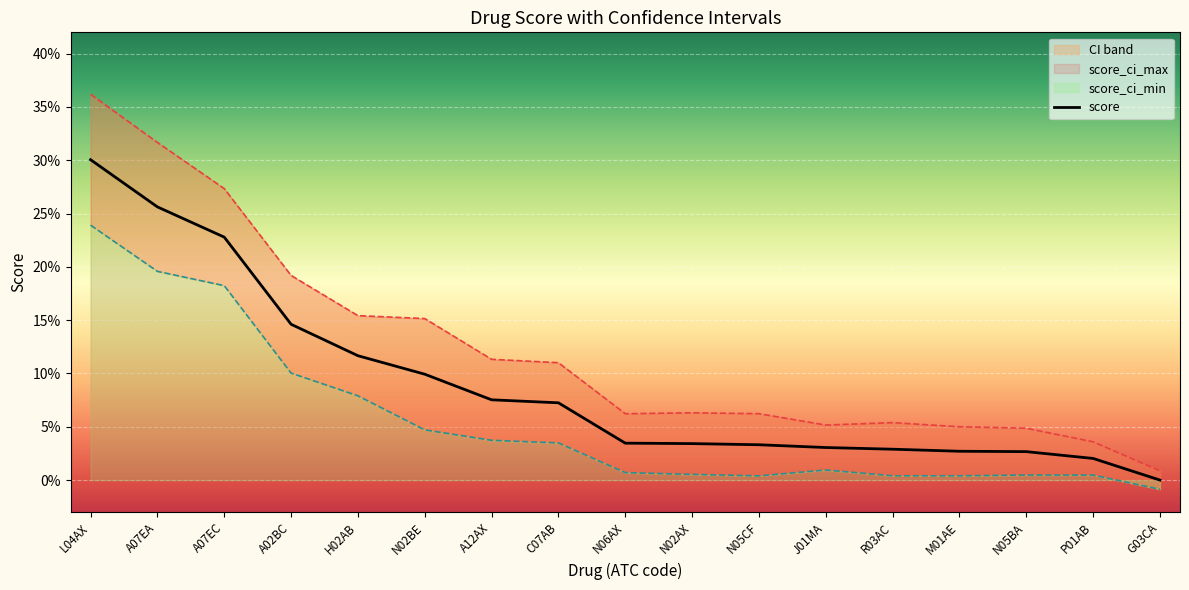

True or false: the data shows 0.0 at G03CA.

True